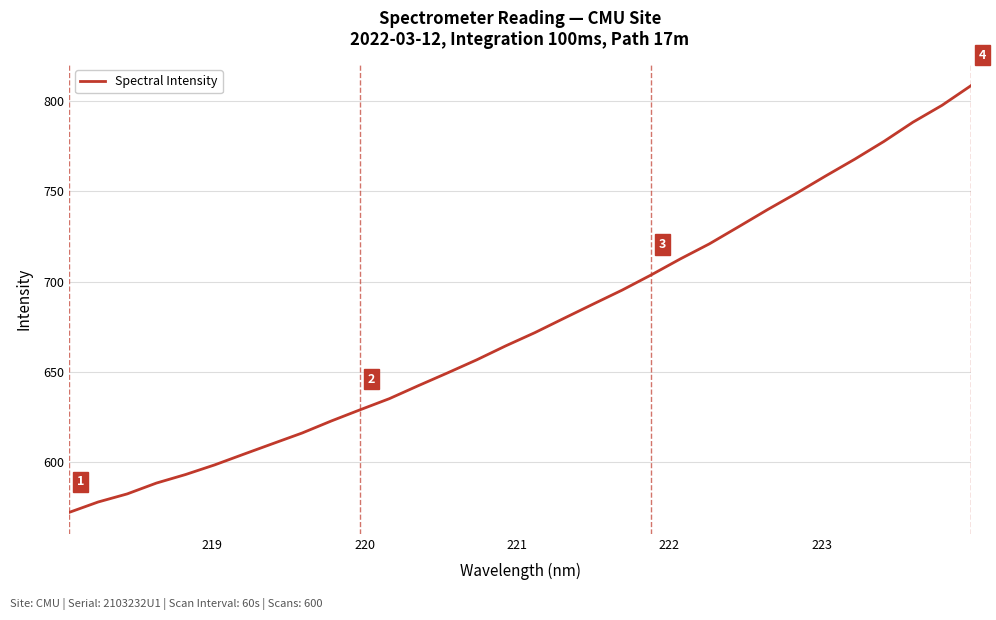

What is the sum of all values?

21630.8